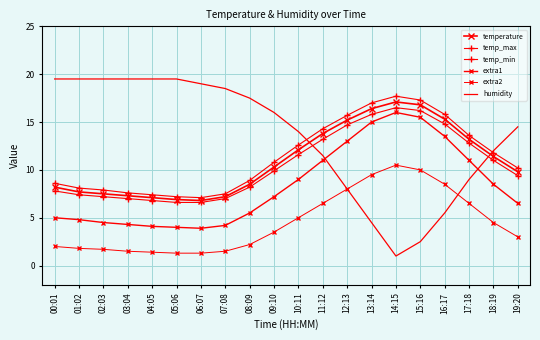

Reading right to left, extract all data points from this chart.

temperature: 19:20=9.8	18:19=11.4	17:18=13.2	16:17=15.3	15:16=16.8	14:15=17.1	13:14=16.4	12:13=15.2	11:12=13.8	10:11=12.1	09:10=10.3	08:09=8.5	07:08=7.2	06:07=6.8	05:06=6.9	04:05=7.1	03:04=7.3	02:03=7.5	01:02=7.7	00:01=8.2
temp_max: 19:20=10.2	18:19=11.8	17:18=13.6	16:17=15.8	15:16=17.3	14:15=17.7	13:14=17.0	12:13=15.7	11:12=14.3	10:11=12.6	09:10=10.8	08:09=8.9	07:08=7.5	06:07=7.1	05:06=7.2	04:05=7.4	03:04=7.6	02:03=7.9	01:02=8.1	00:01=8.6
temp_min: 19:20=9.4	18:19=11.0	17:18=12.8	16:17=14.8	15:16=16.2	14:15=16.5	13:14=15.8	12:13=14.7	11:12=13.2	10:11=11.6	09:10=9.9	08:09=8.2	07:08=7.0	06:07=6.6	05:06=6.6	04:05=6.8	03:04=7.0	02:03=7.2	01:02=7.4	00:01=7.8
extra1: 19:20=6.5	18:19=8.5	17:18=11.0	16:17=13.5	15:16=15.5	14:15=16.0	13:14=15.0	12:13=13.0	11:12=11.0	10:11=9.0	09:10=7.2	08:09=5.5	07:08=4.2	06:07=3.9	05:06=4.0	04:05=4.1	03:04=4.3	02:03=4.5	01:02=4.8	00:01=5.0
extra2: 19:20=3.0	18:19=4.5	17:18=6.5	16:17=8.5	15:16=10.0	14:15=10.5	13:14=9.5	12:13=8.0	11:12=6.5	10:11=5.0	09:10=3.5	08:09=2.2	07:08=1.5	06:07=1.3	05:06=1.3	04:05=1.4	03:04=1.5	02:03=1.7	01:02=1.8	00:01=2.0
humidity: 19:20=14.5	18:19=12.0	17:18=9.0	16:17=5.5	15:16=2.5	14:15=1.0	13:14=4.5	12:13=8.0	11:12=11.5	10:11=14.0	09:10=16.0	08:09=17.5	07:08=18.5	06:07=19.0	05:06=19.5	04:05=19.5	03:04=19.5	02:03=19.5	01:02=19.5	00:01=19.5